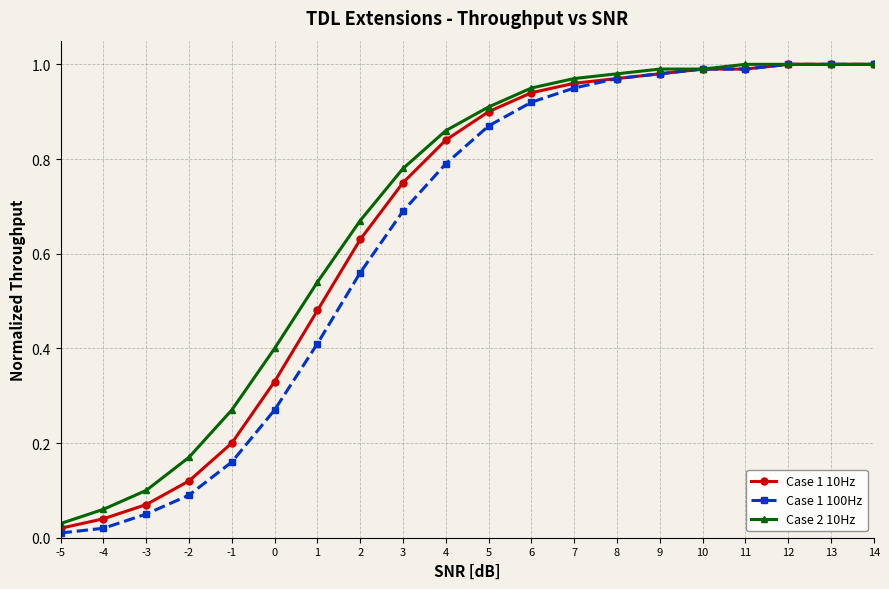

What is the sum of the Case 1 10Hz values at 14 and 2?

1.6